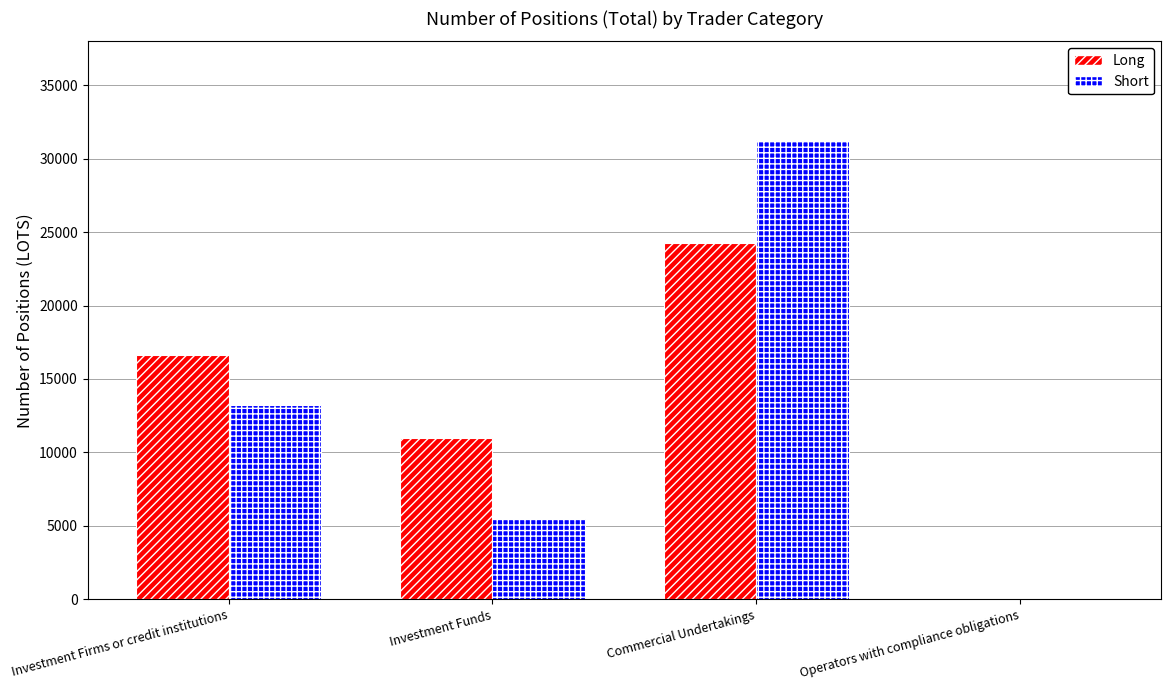

What is the sum of all Long values?

51826.6